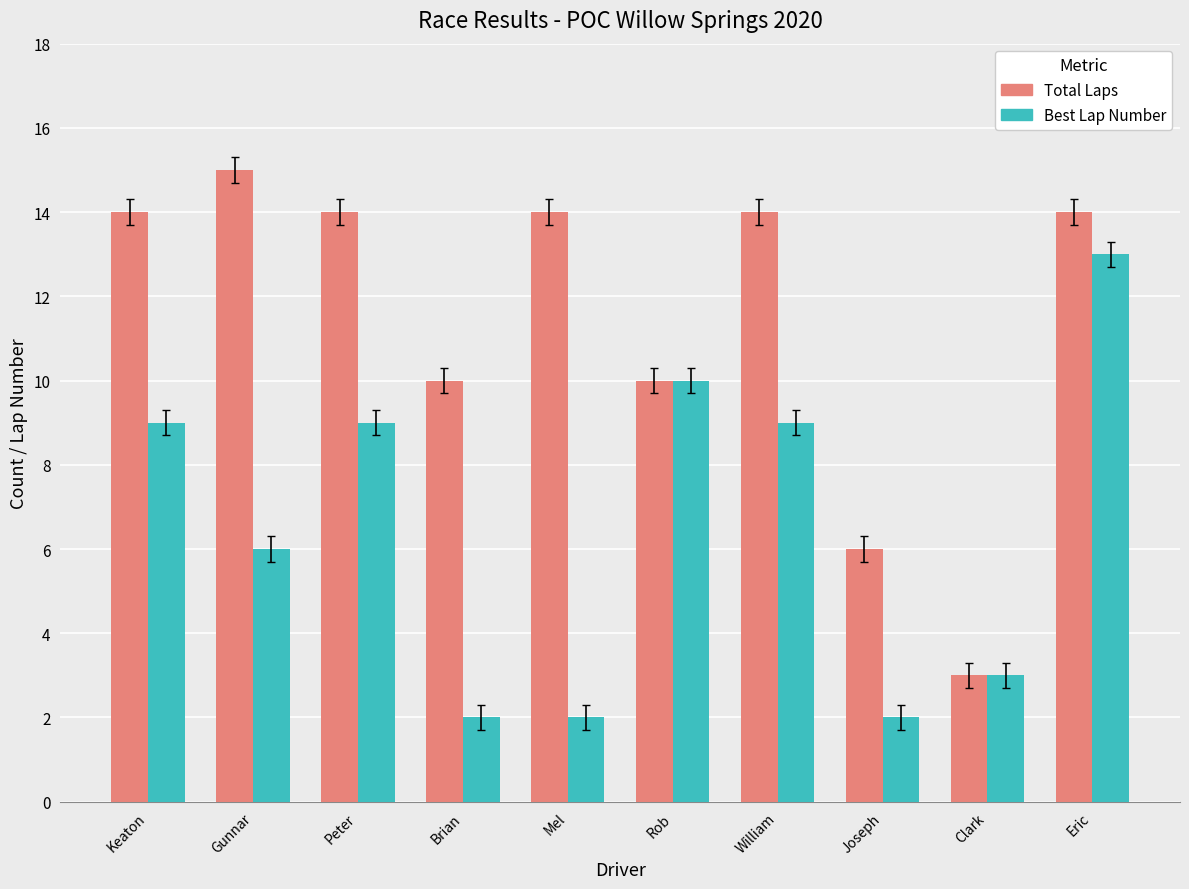

How many bars are there in total?

20